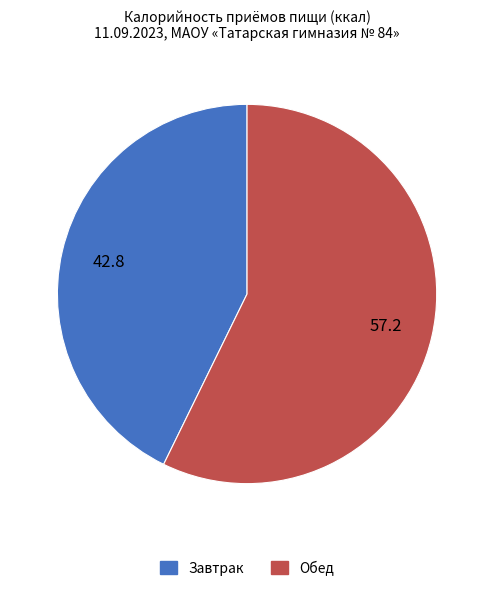

Is the sum of Обед and Завтрак greater than half?

Yes